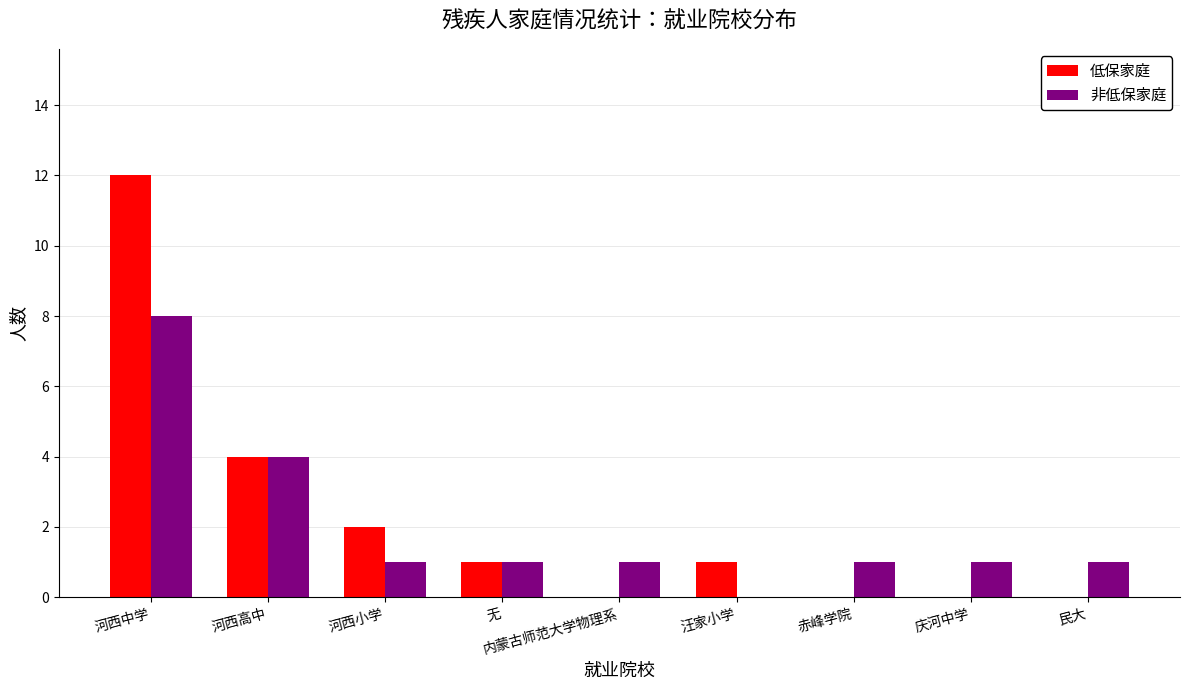

Reading left to right, what are all the values shown in this chart?

低保家庭: 河西中学=12	河西高中=4	河西小学=2	无=1	内蒙古师范大学物理系=0	汪家小学=1	赤峰学院=0	庆河中学=0	民大=0
非低保家庭: 河西中学=8	河西高中=4	河西小学=1	无=1	内蒙古师范大学物理系=1	汪家小学=0	赤峰学院=1	庆河中学=1	民大=1